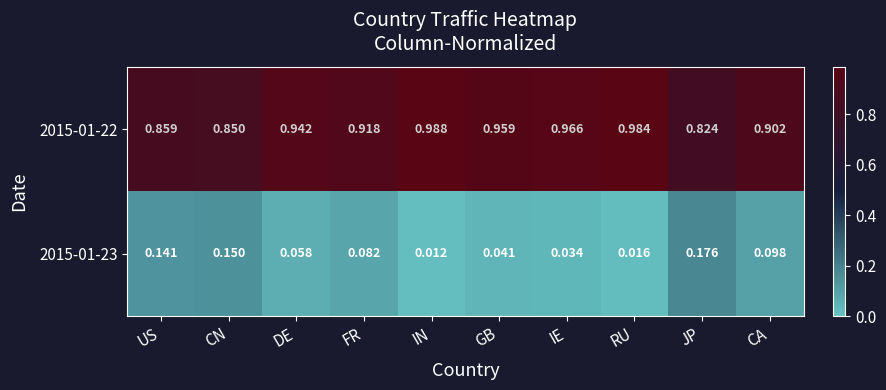

Which series has the largest total across all categories?

2015-01-22